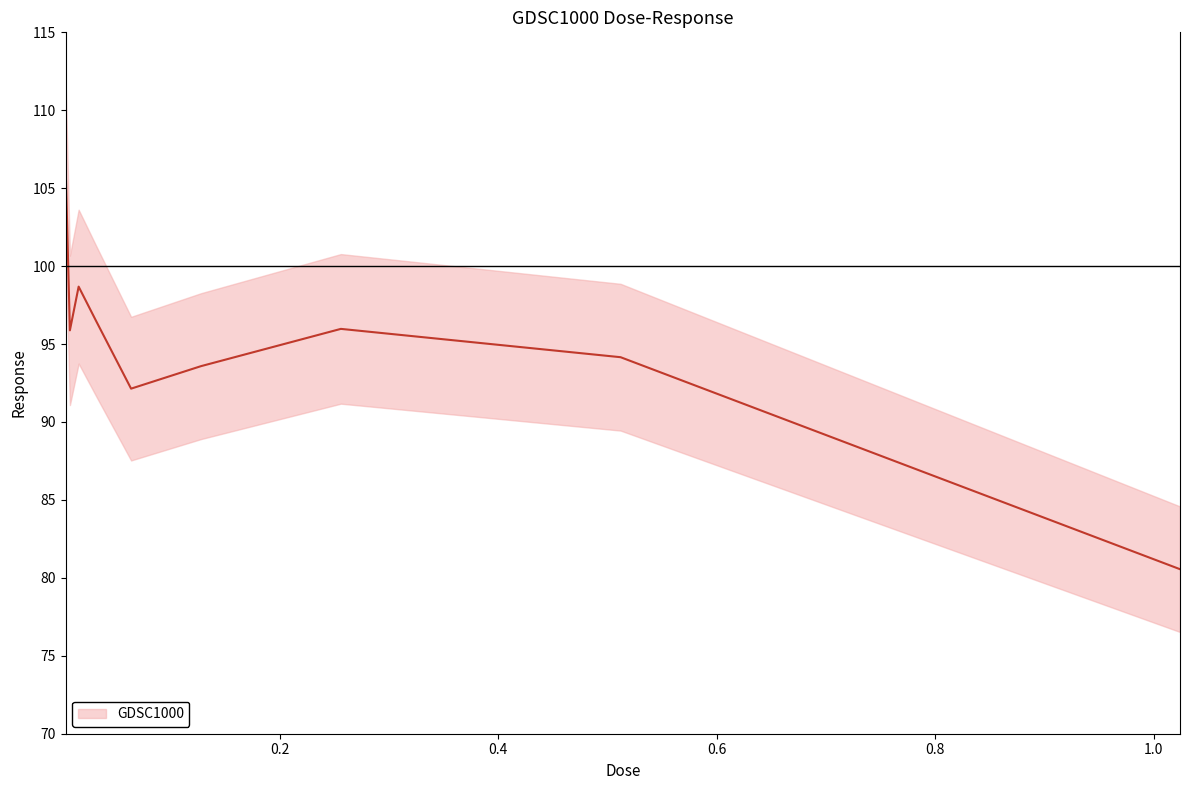

What position from the left is 0.008?

2